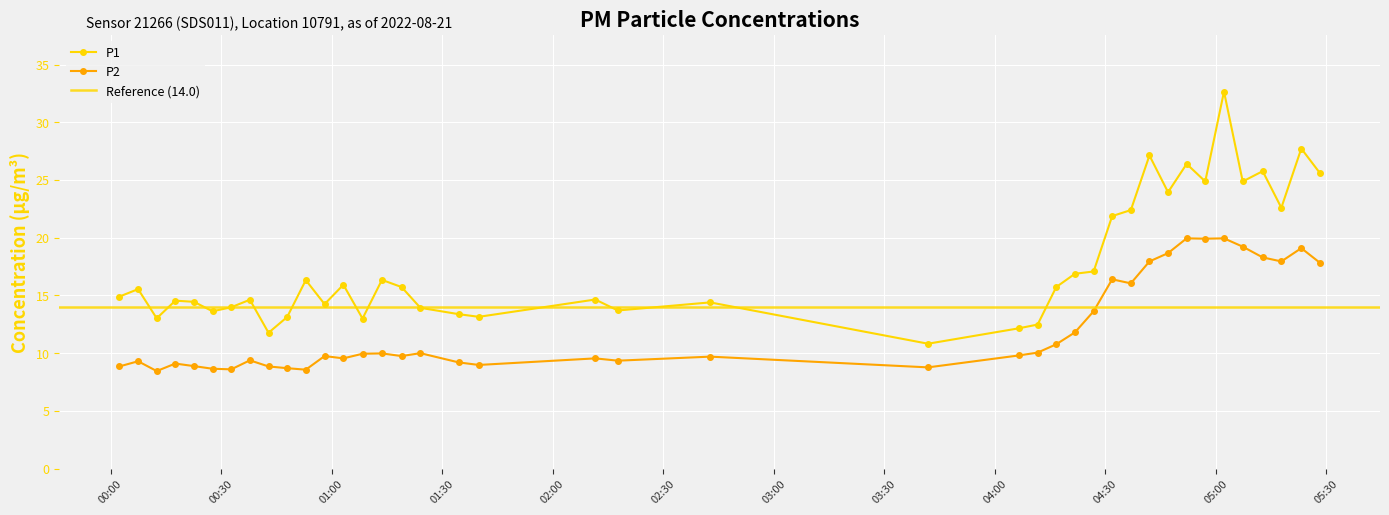

What is the highest value of the P1 series?

32.7